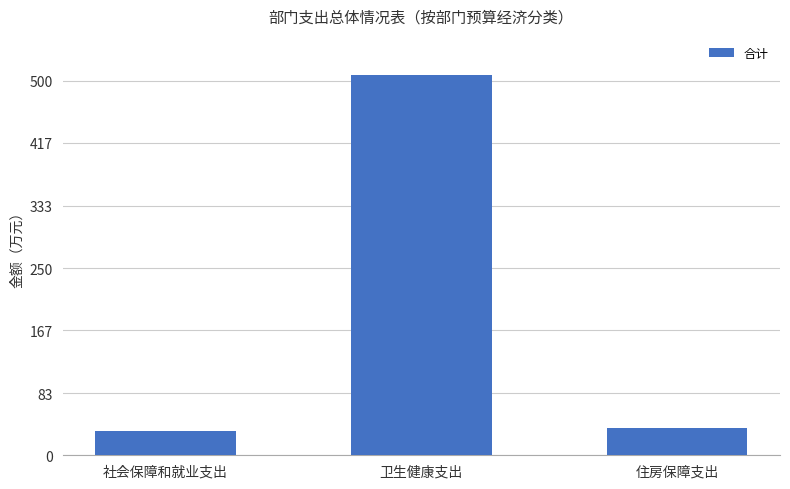

The value at 卫生健康支出 is 507.6. True or false?

True